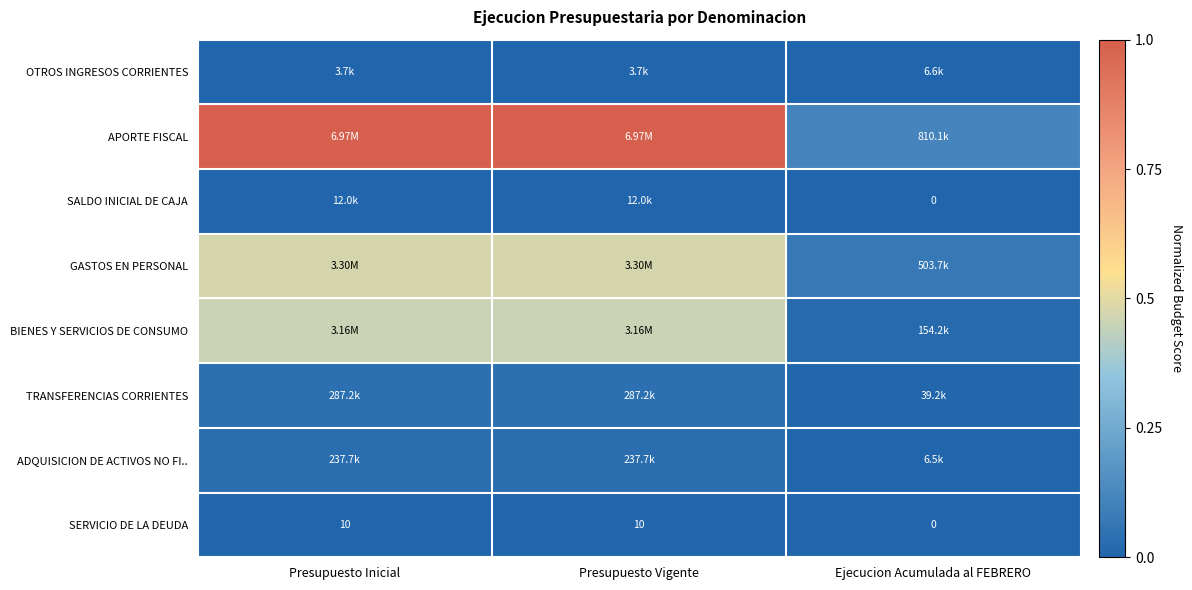

Rank the categories by SERVICIO DE LA DEUDA value from highest to lowest.

Presupuesto Inicial, Presupuesto Vigente, Ejecucion Acumulada al FEBRERO